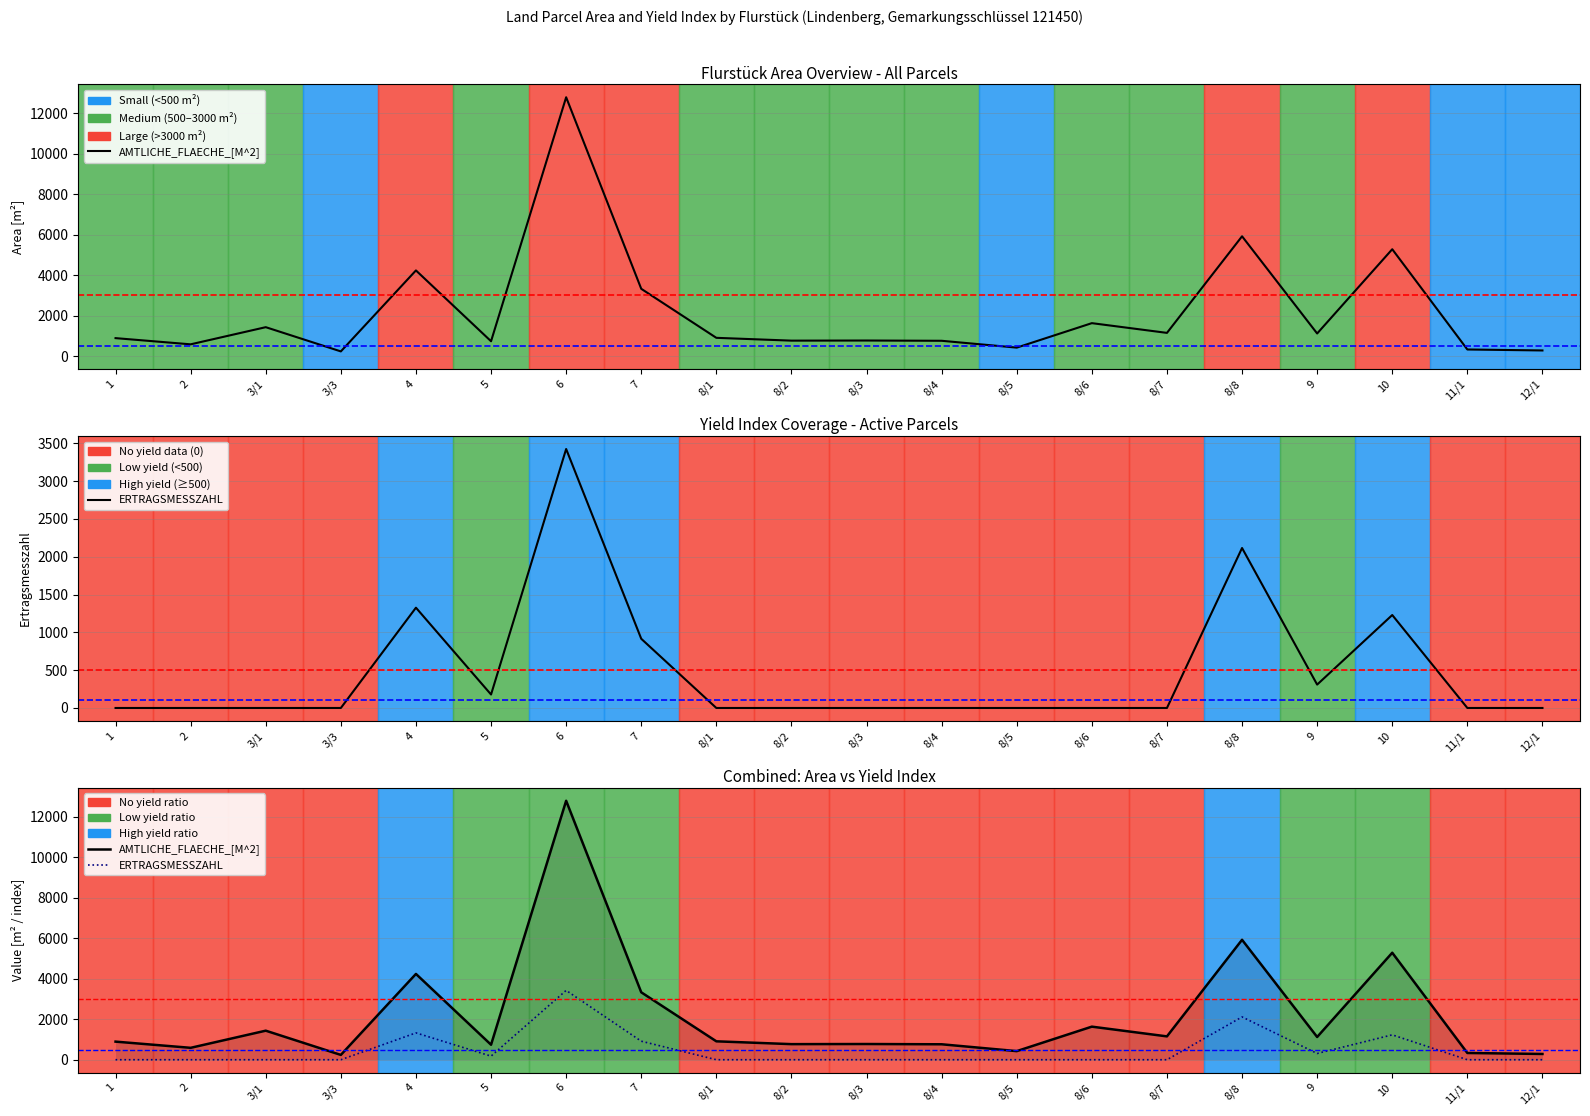

What are all the series names shown in the legend?

AMTLICHE_FLAECHE_[M^2], ERTRAGSMESSZAHL